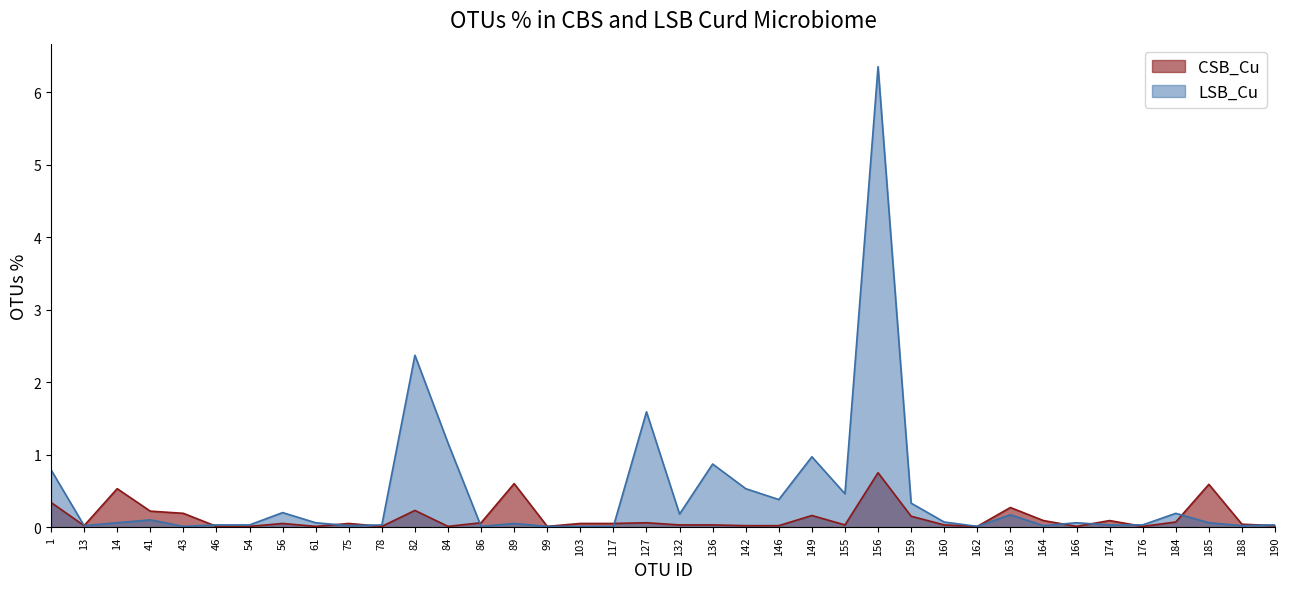

Reading left to right, list all the values displayed in this chart.

CSB_Cu: 0.3	0.0	0.5	0.2	0.2	0.0	0.0	0.1	0.0	0.1	0.0	0.2	0.0	0.1	0.6	0.0	0.1	0.1	0.1	0.0	0.0	0.0	0.0	0.2	0.0	0.8	0.1	0.0	0.0	0.3	0.1	0.0	0.1	0.0	0.1	0.6	0.0	0.0
LSB_Cu: 0.8	0.0	0.1	0.1	0.0	0.0	0.0	0.2	0.1	0.0	0.0	2.4	1.2	0.0	0.1	0.0	0.0	0.0	1.6	0.2	0.9	0.5	0.4	1.0	0.5	6.3	0.3	0.1	0.0	0.2	0.0	0.1	0.0	0.0	0.2	0.1	0.0	0.0